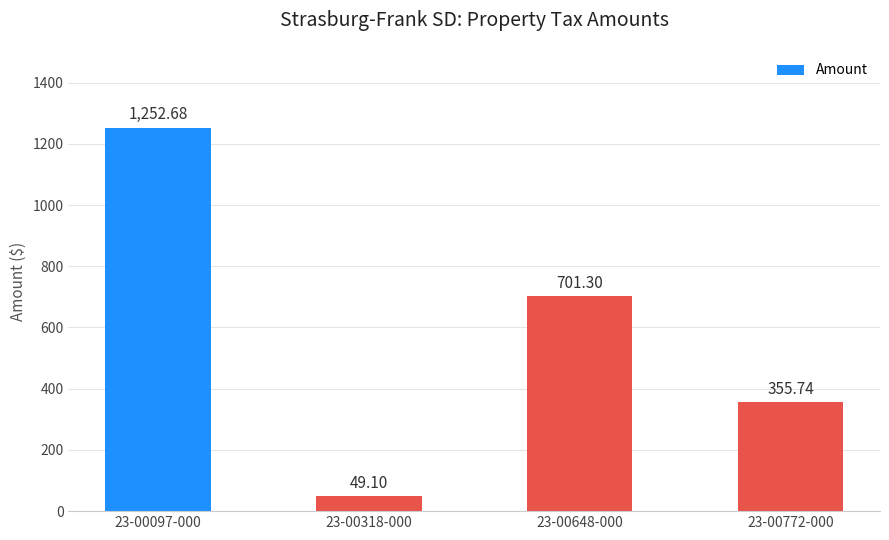

Approximately how many times larger is the value at 23-00097-000 compared to 23-00648-000?

1.8